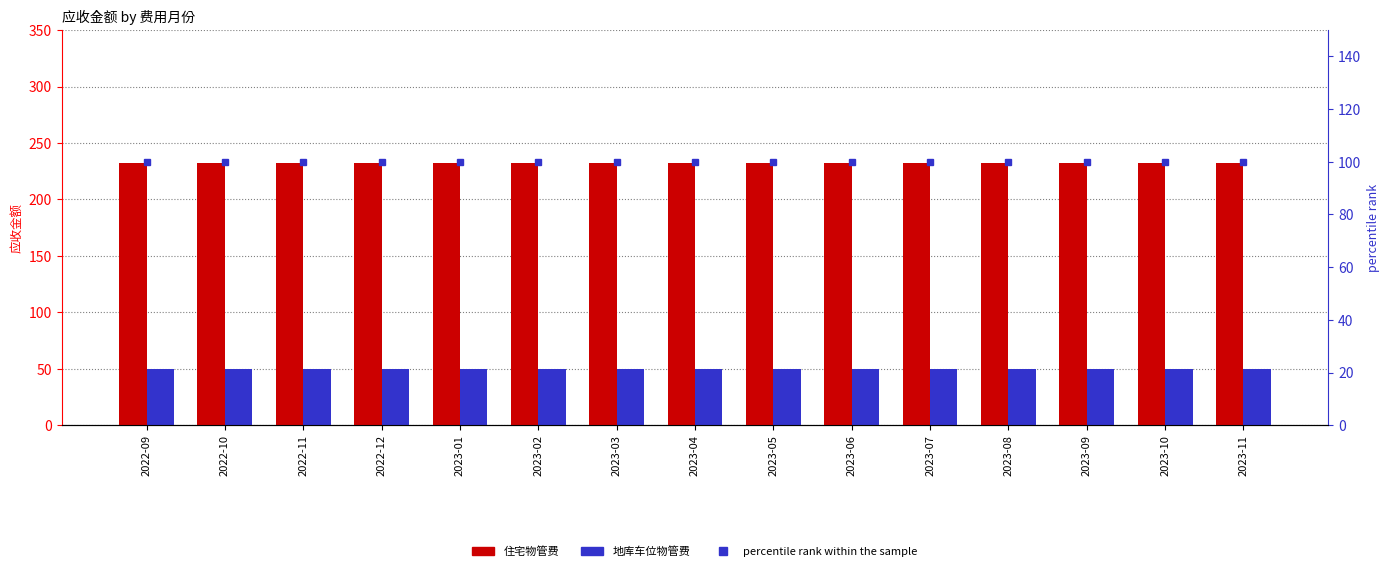

Is it true that 地库车位物管费 equals 73.3 at 2022-11?

False